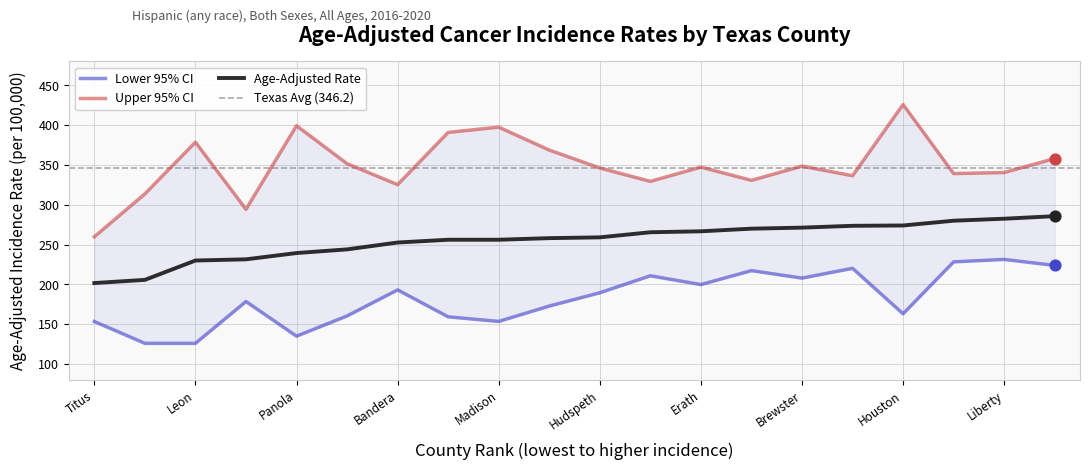

Which series contains the highest Y value?

Upper 95% CI